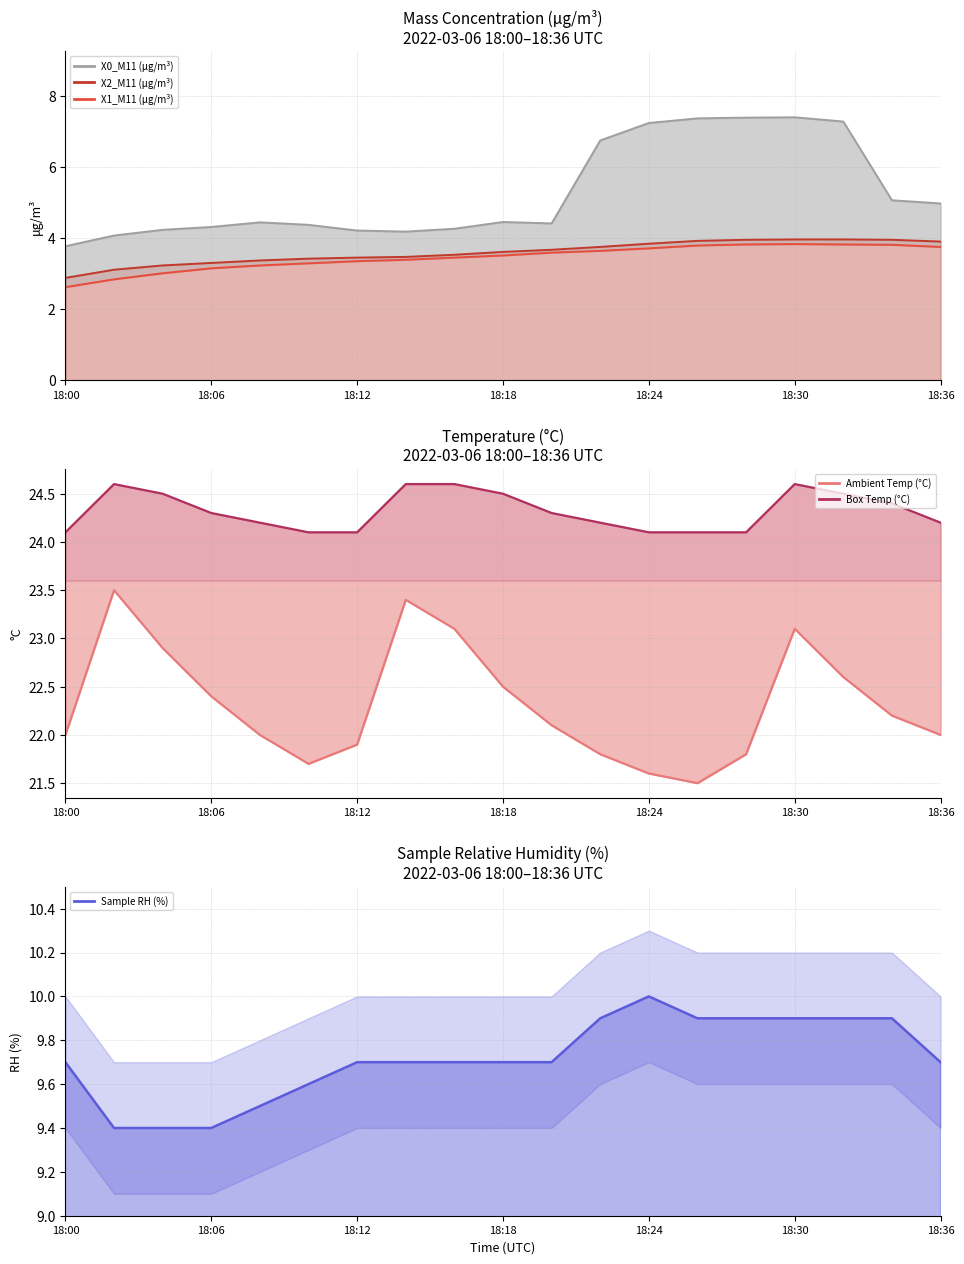

What is the value of the X0_M11 (μg/m³) line point at the 2nd from the left?

4.1